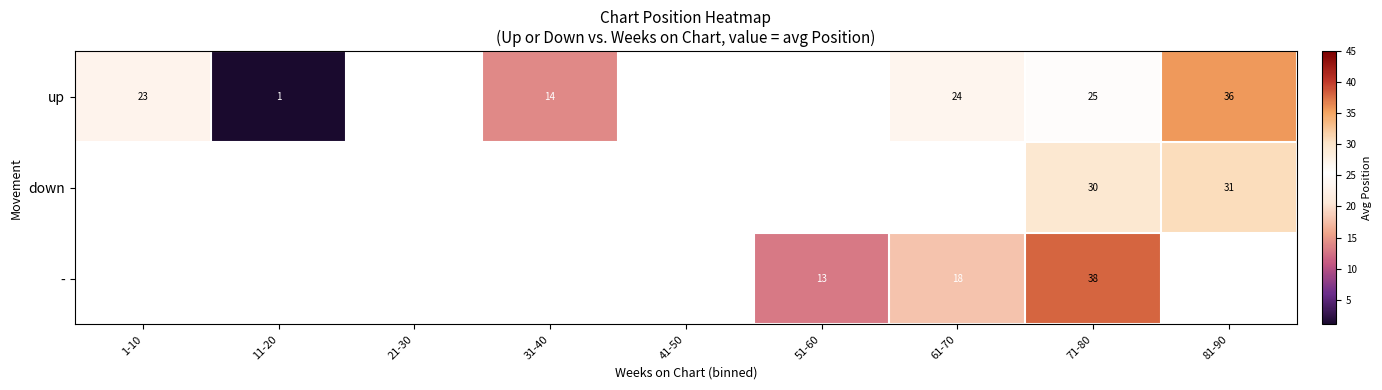

The - series shows 18 at 71-80. True or false?

False